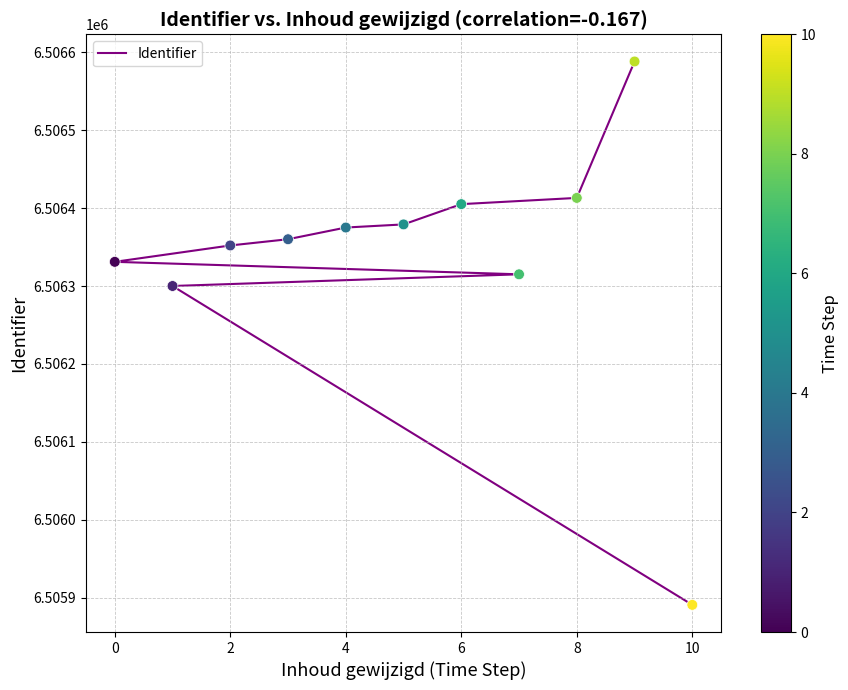

Approximately how many times larger is the value at 10 compared to 2?

1.0